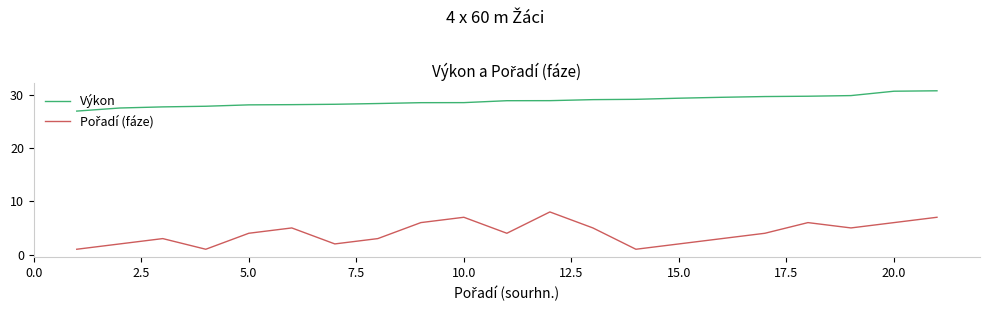

What is the maximum value shown in the chart?

30.7